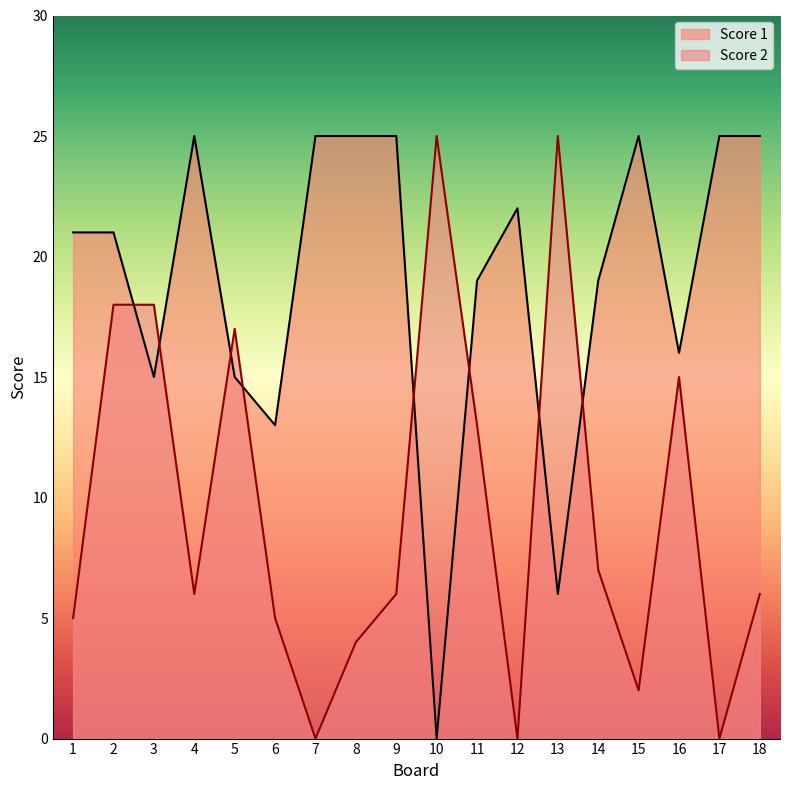

What is the average value of the Score 2 series?

10